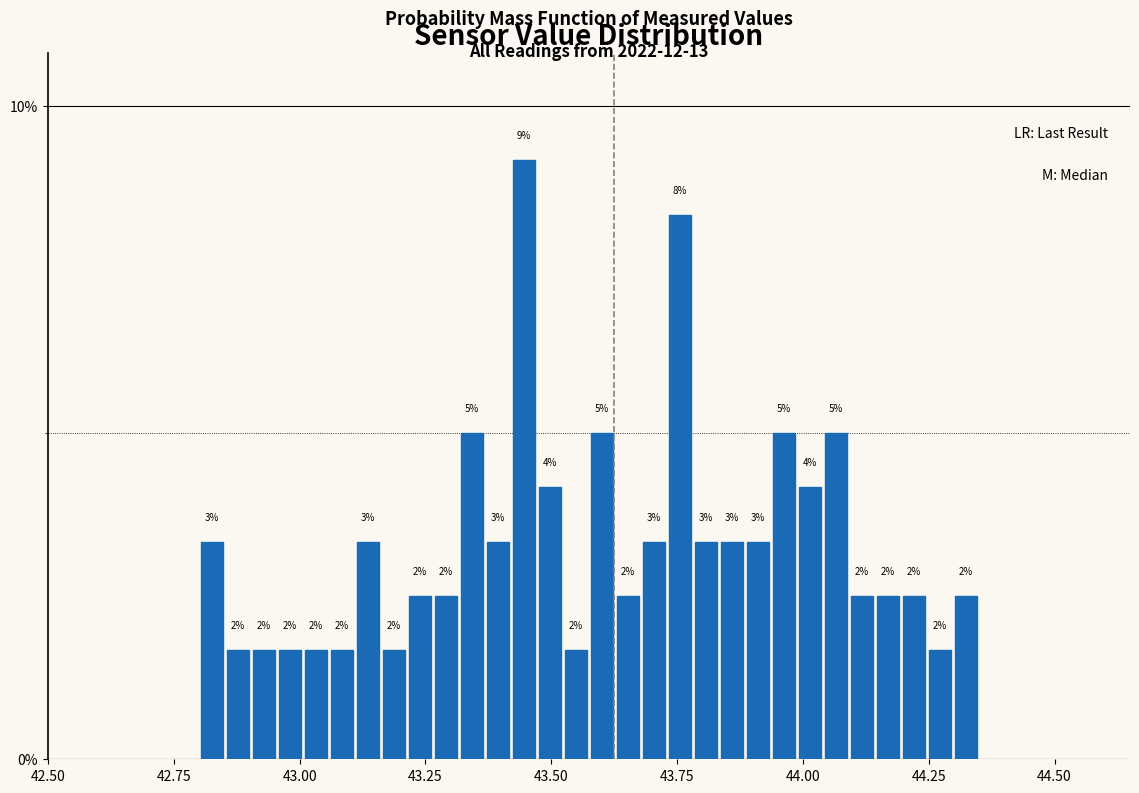

Around what value on the x-axis is the tallest bar? Give the approximate position of its centre, as read against the axis.

43.45